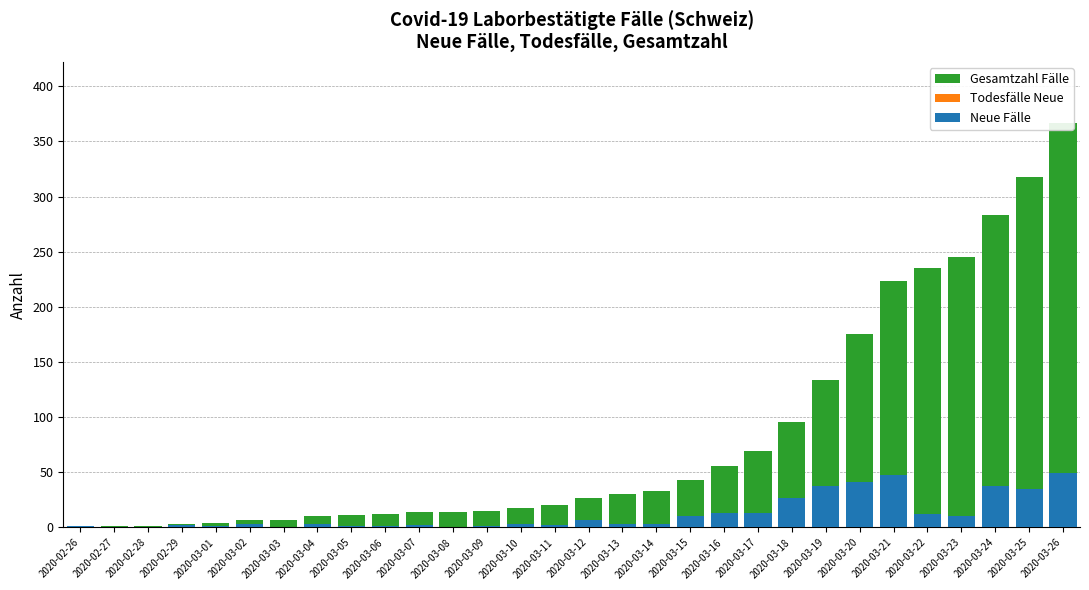

How many categories are shown in the chart?

30